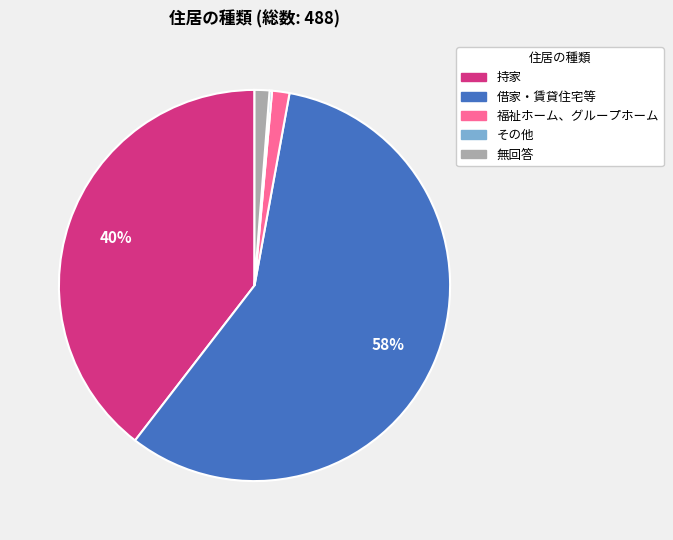

Is there a majority slice in this chart?

Yes